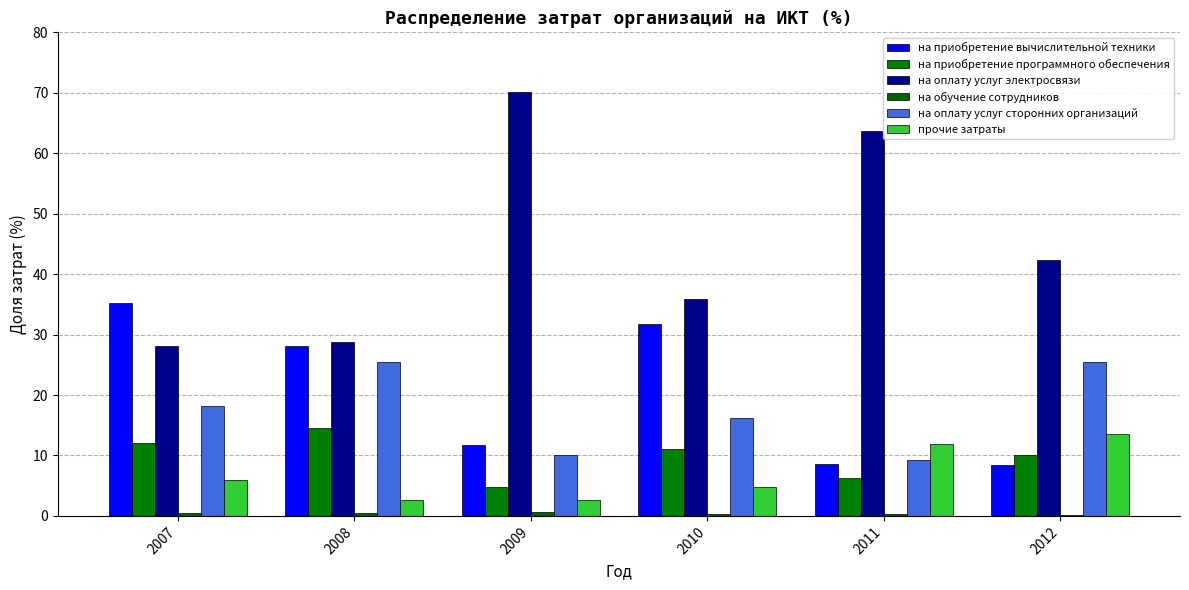

What is the average value of the прочие затраты series?

6.9